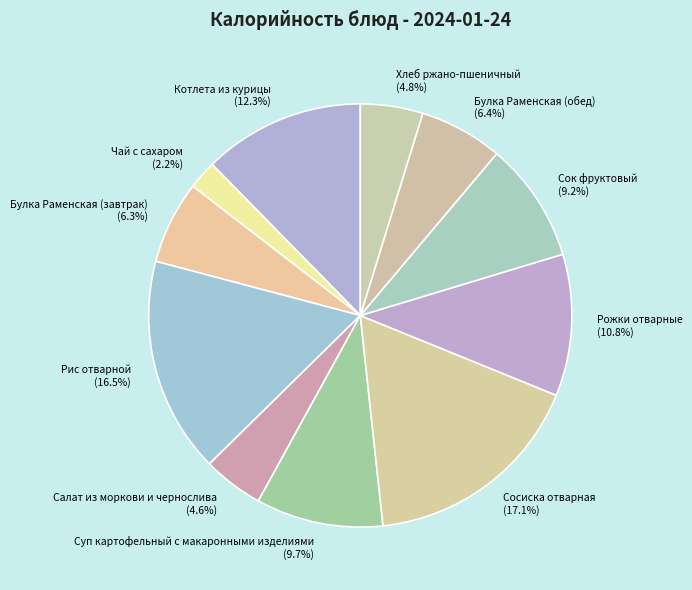

To the nearest percent, what is the difference between the largest and smallest slice percentages?

15%